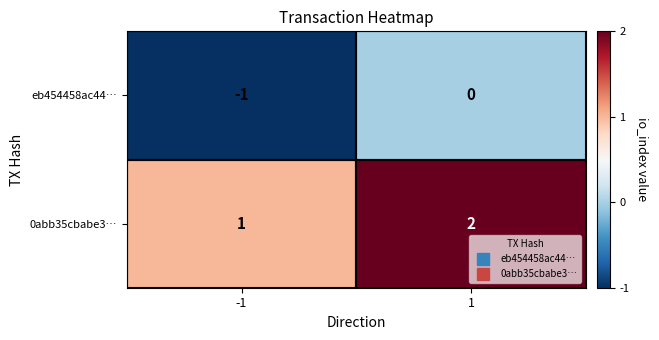

List the series in order of their peak value, lowest first.

eb454458ac44…, 0abb35cbabe3…